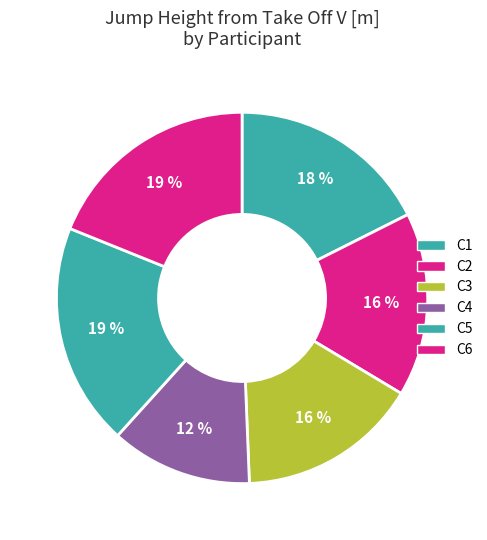

What is the largest slice in the pie chart?

C5